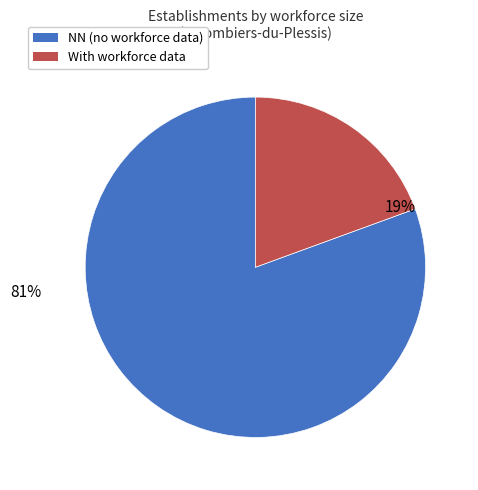

Rank the categories by value from lowest to highest.

With workforce data, NN (no workforce data)